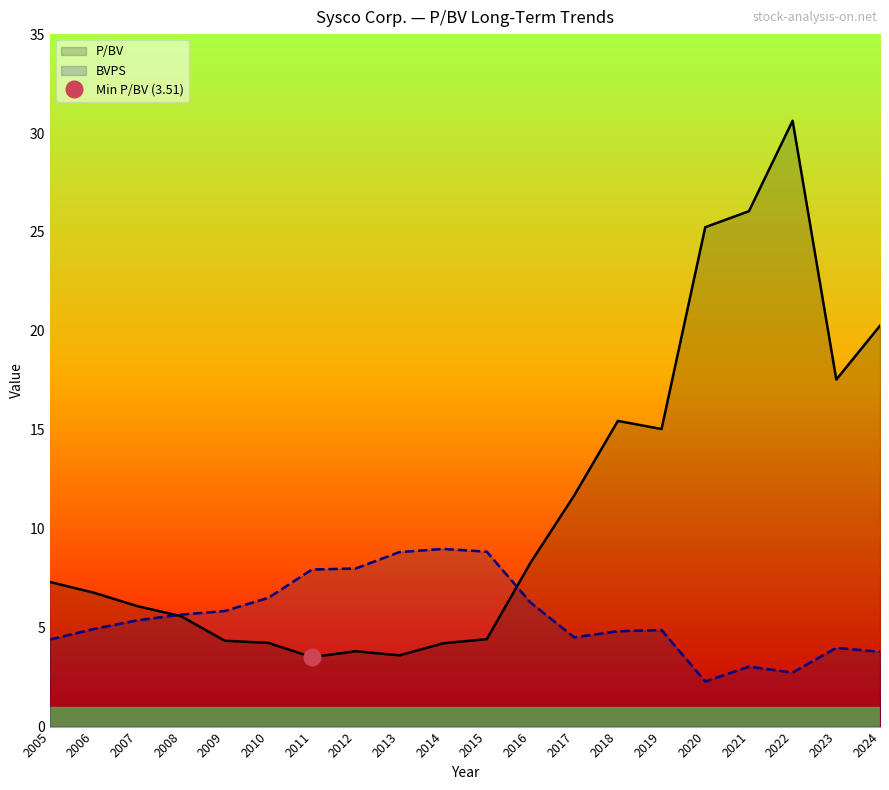

Is the value of P/BV at 2012 greater than the value of BVPS at 2021?

Yes